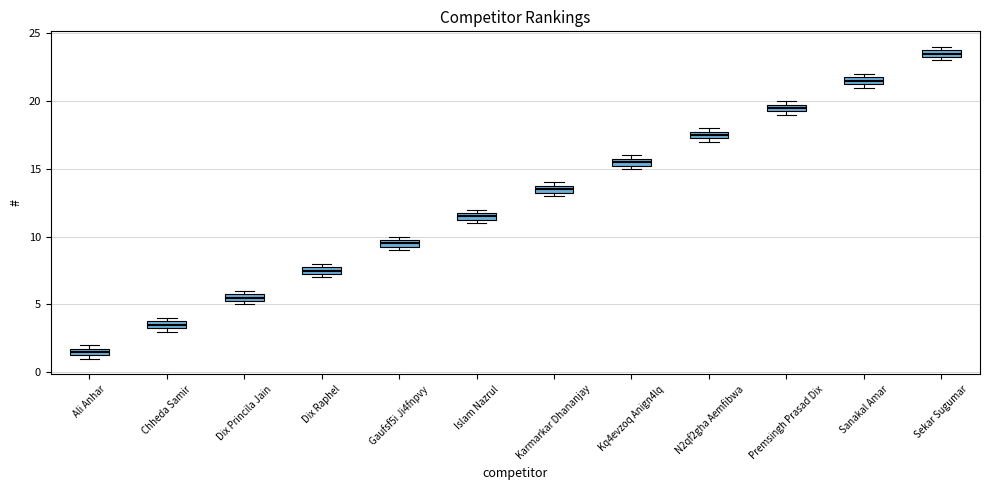

Where is the lower edge of the box for Kq4evzoq Anign4lq on the y-axis? The values are not printed on the chart, so give them approximately, as read against the axis.

15.5